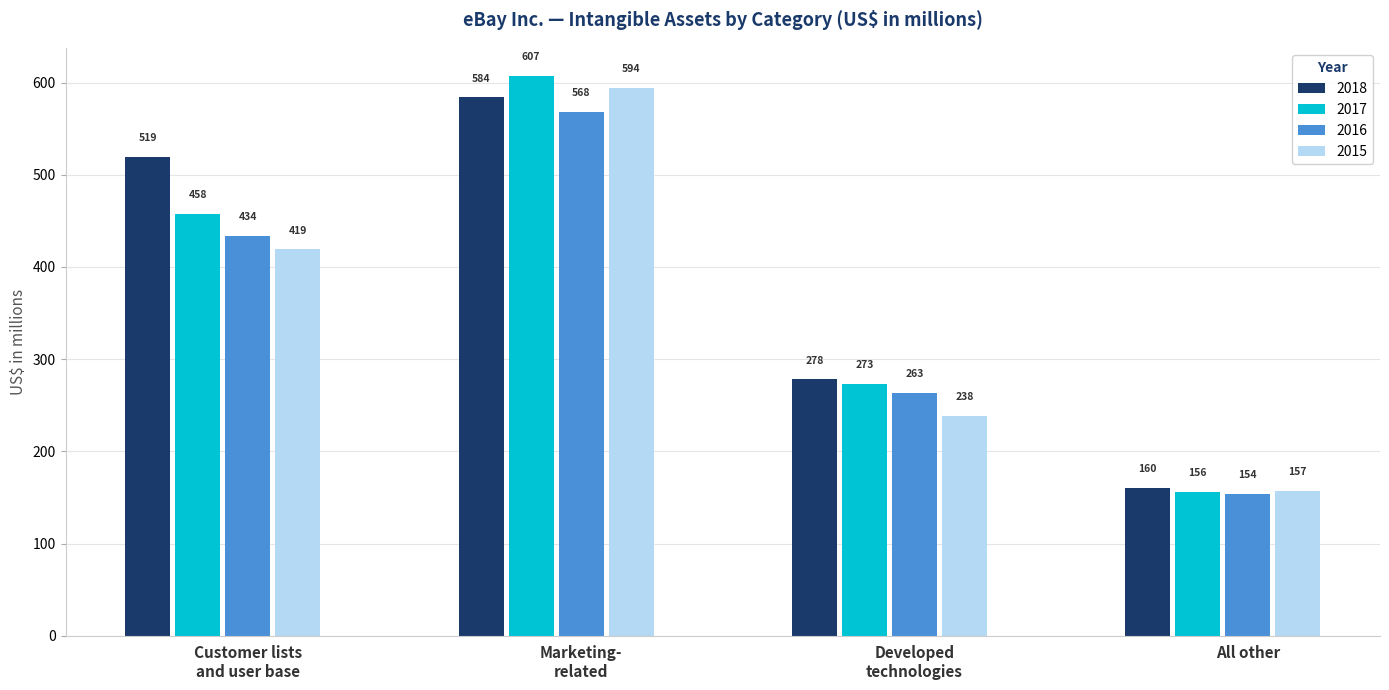

Where is 2015 nearest to the value 375?

Customer lists
and user base